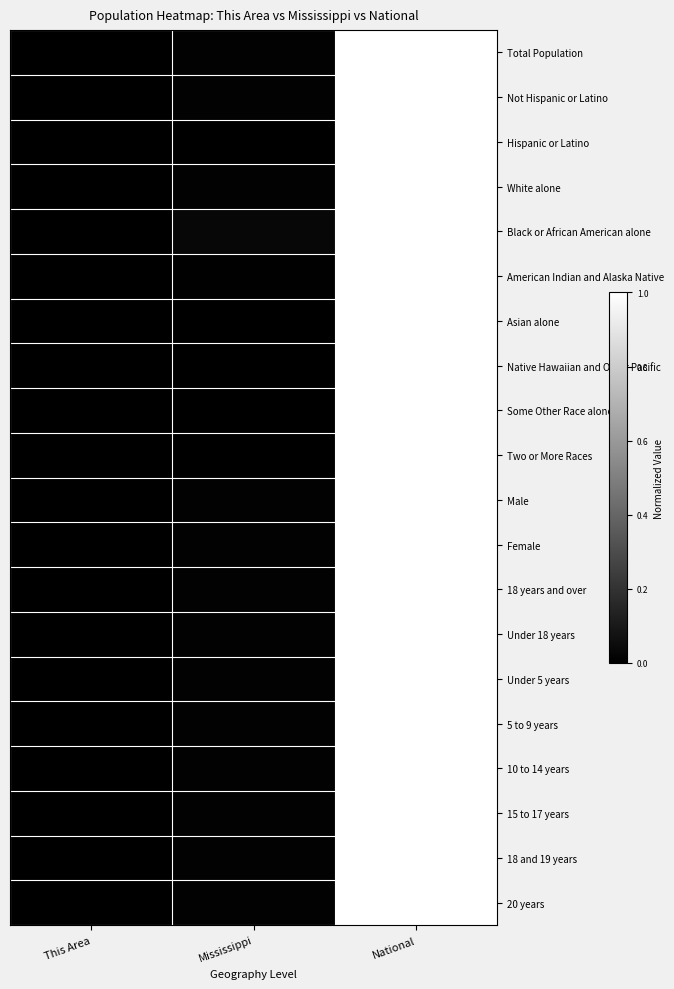

Which label corresponds to the largest value in the chart?

National